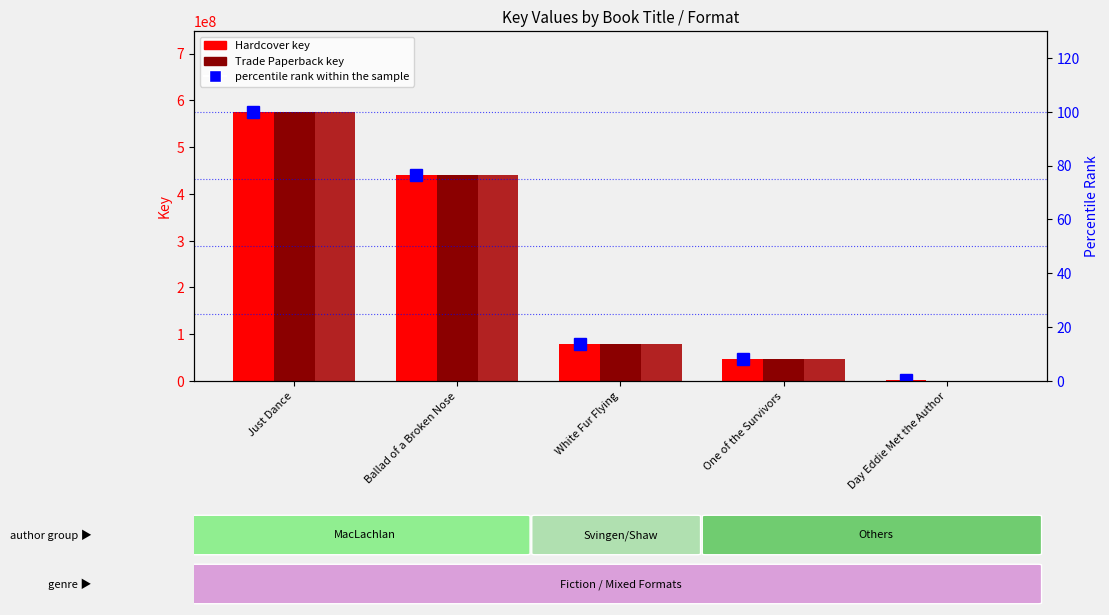

How many data points does each series have?

5